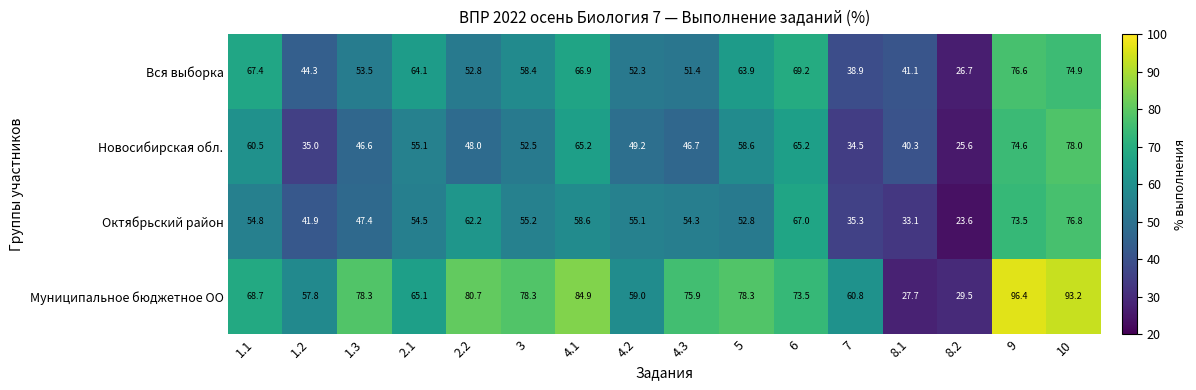

At which category is the sum across all series the highest?

10